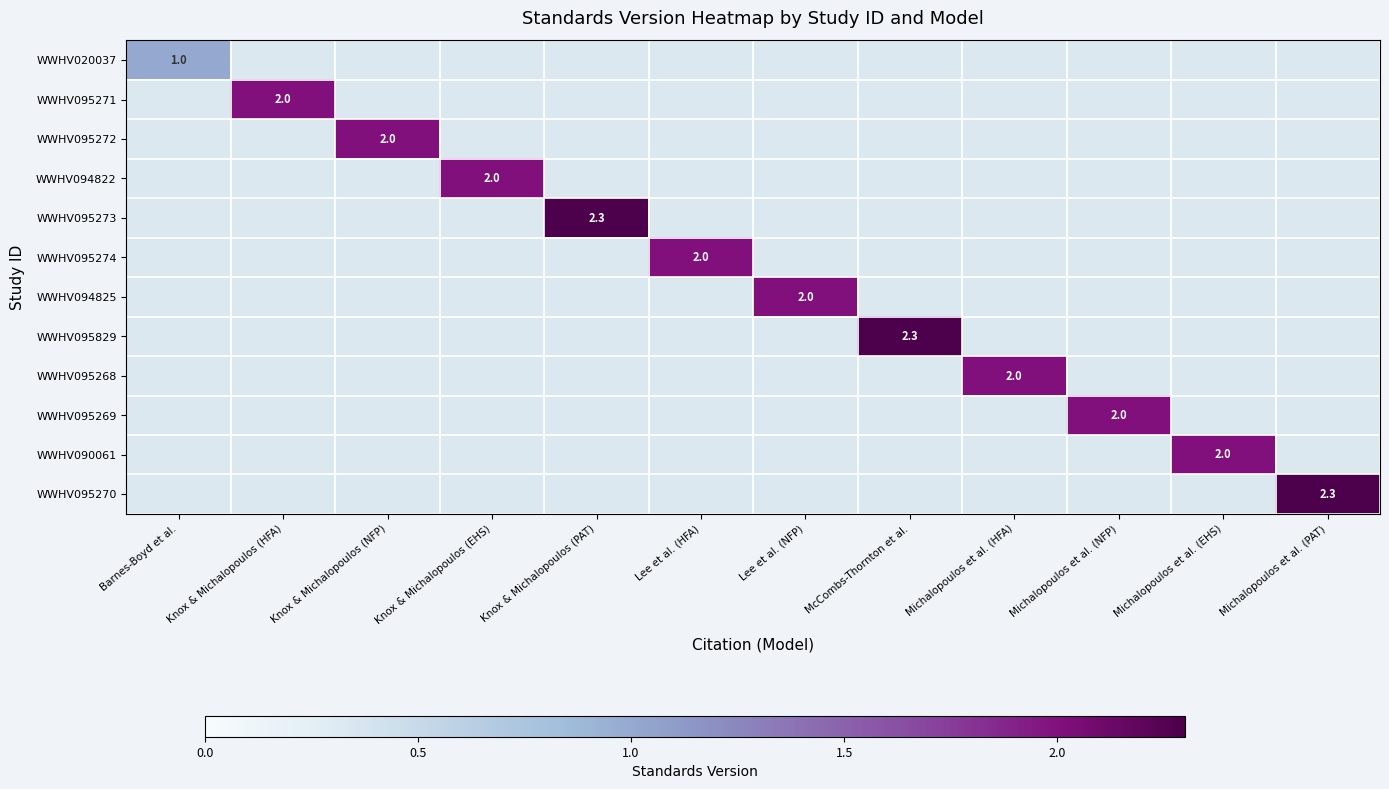

What is the difference between the maximum and second lowest values in the WWHV095273 series?

2.3